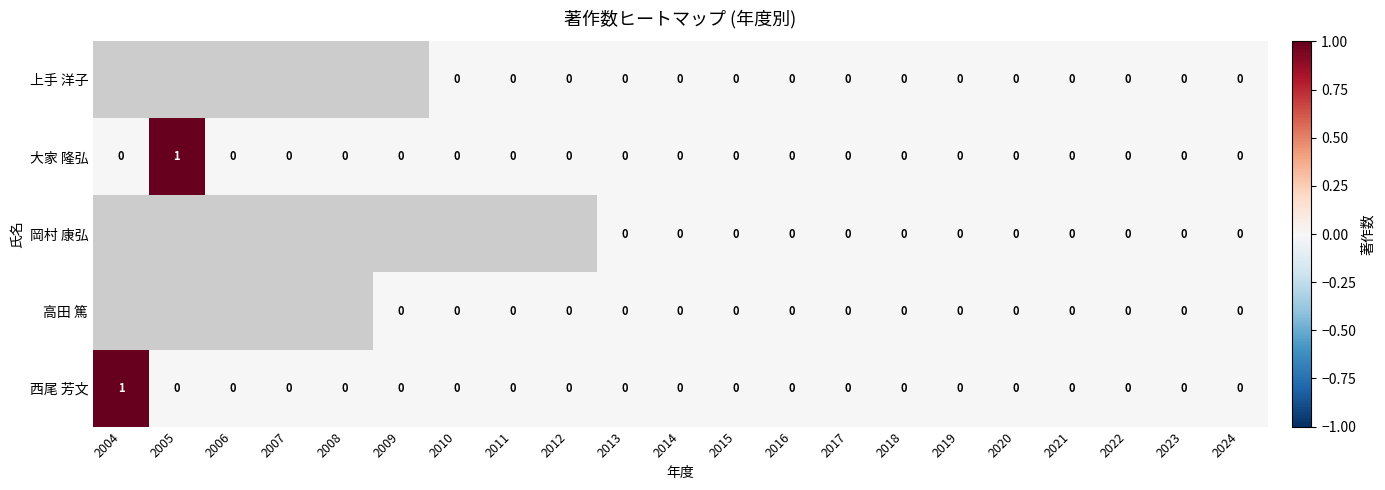

The value of 西尾 芳文 at 2022 is 0. True or false?

True